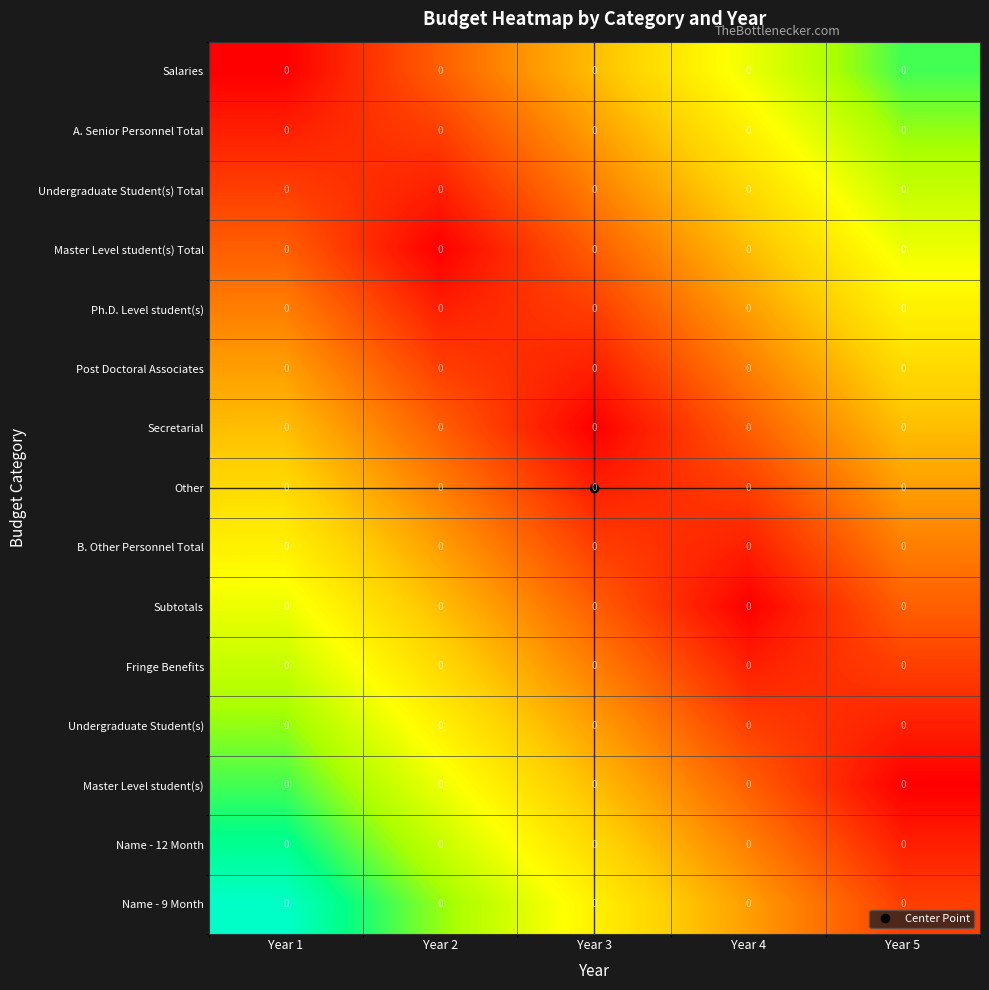

At which label is A. Senior Personnel Total closest to 0?

Year 1